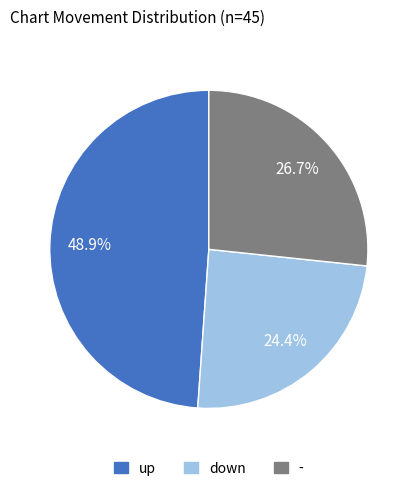

To the nearest percent, what is the average slice percentage?

33%